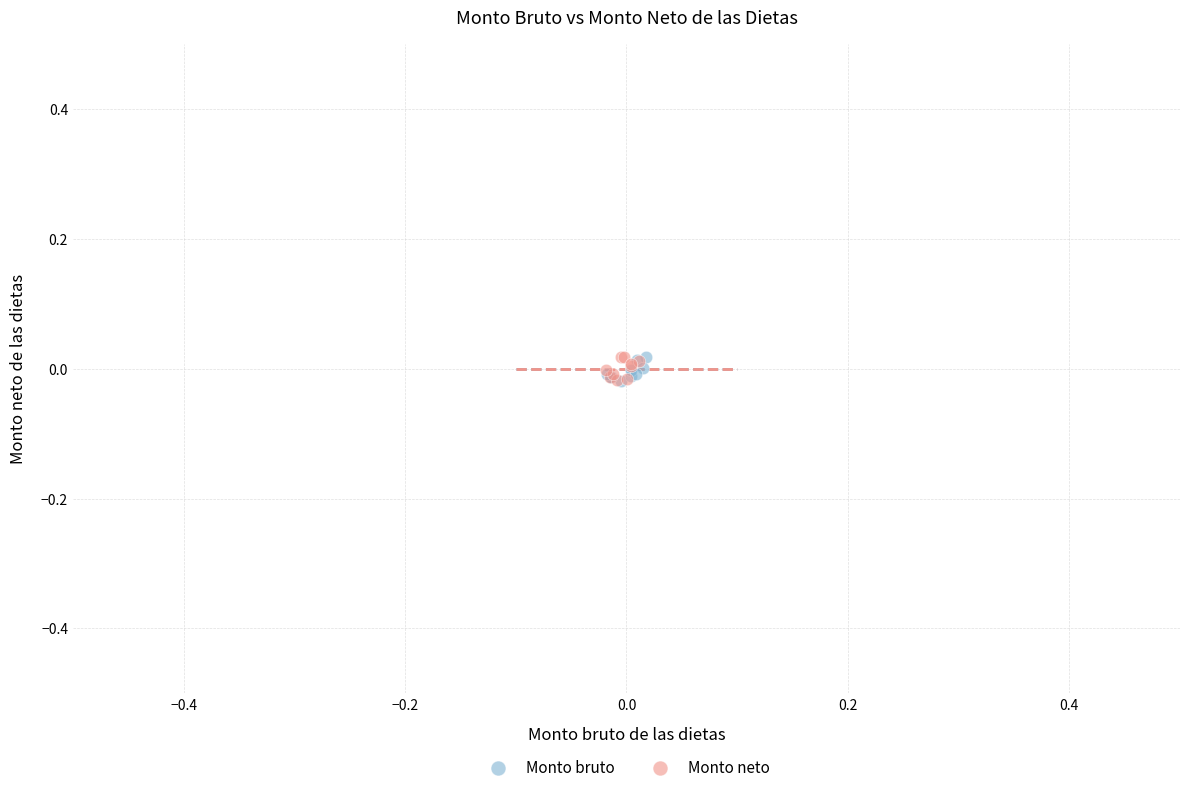

What are all the series names shown in the legend?

Monto bruto, Monto neto